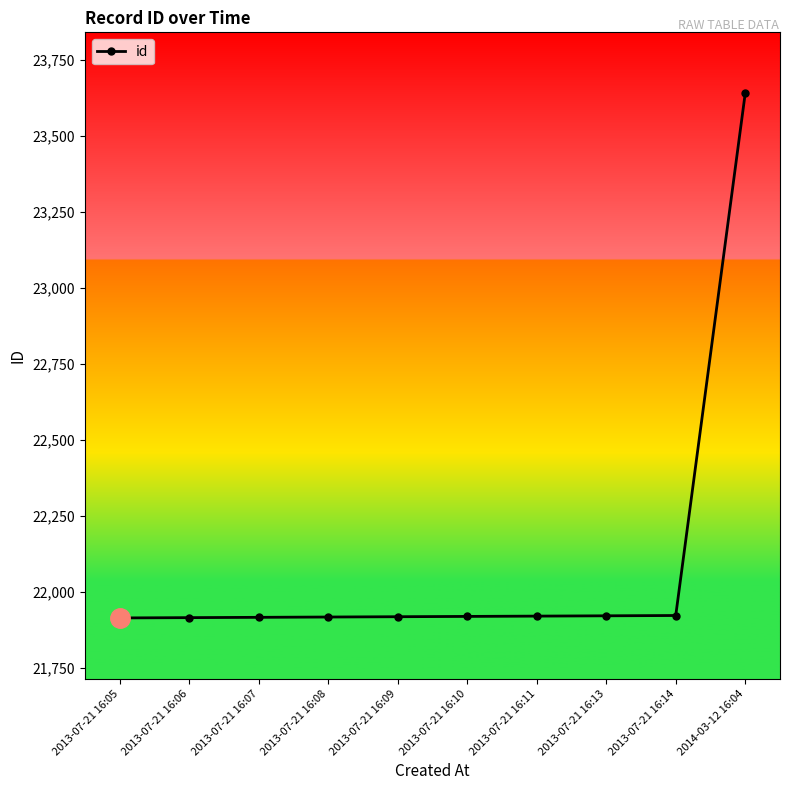

The value at 2013-07-21 16:05 is 14048. True or false?

False